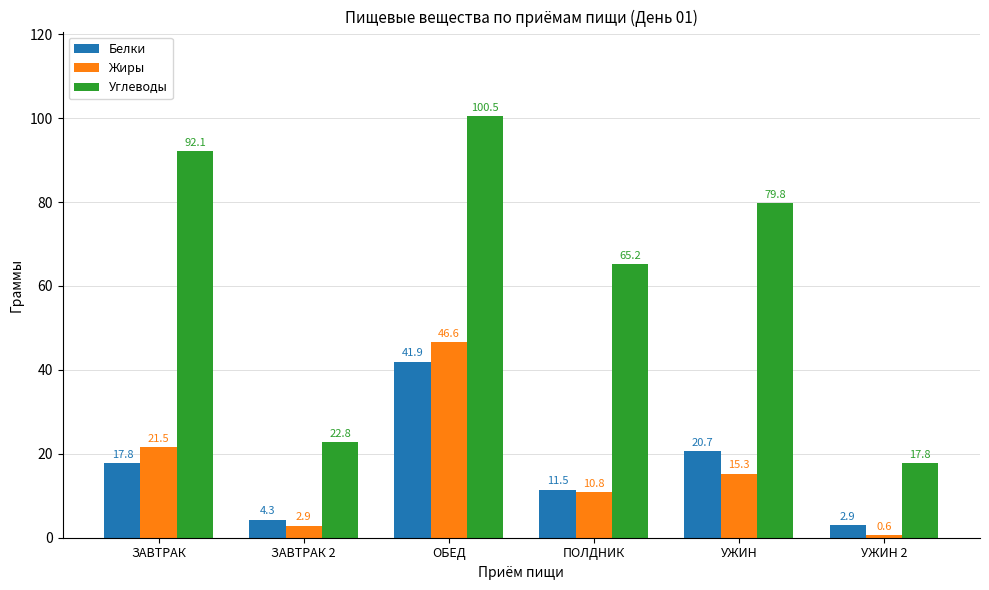

Are the bars grouped side by side (vs. stacked)?

Yes